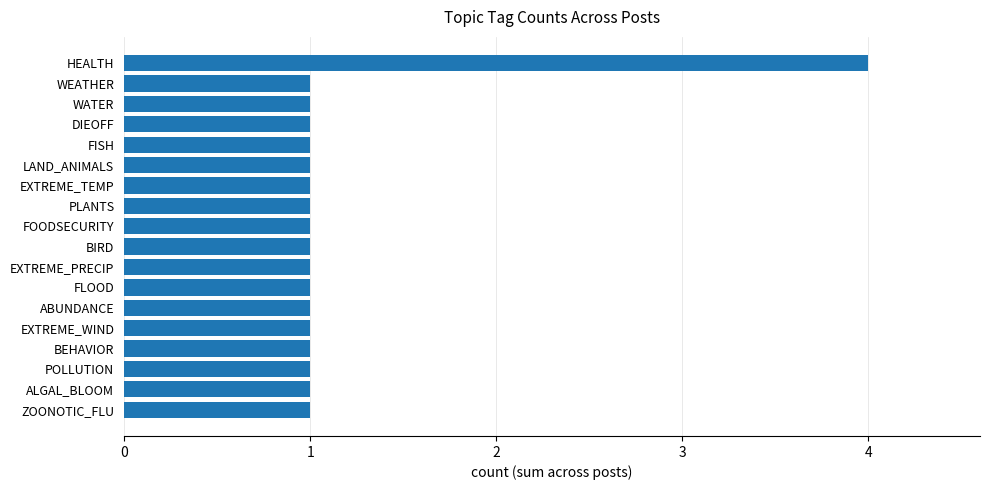

What is the smallest value displayed?

1